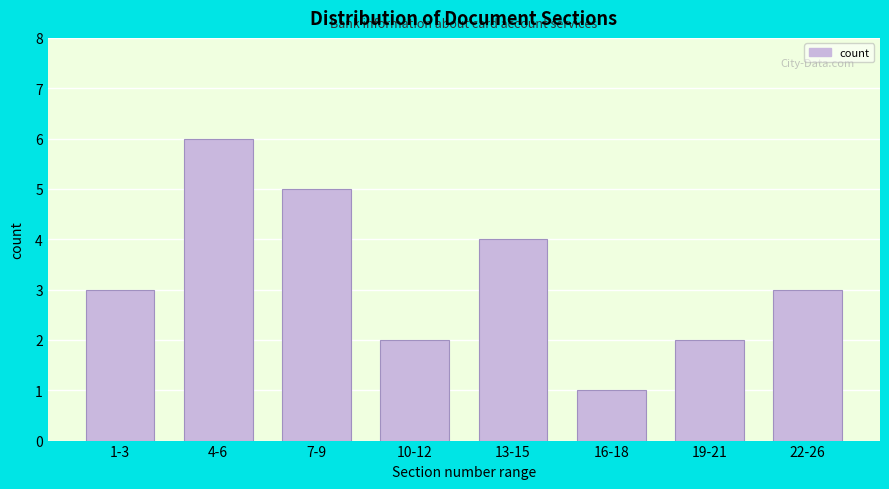

Reading right to left, what are all the values shown in this chart?

3	2	1	4	2	5	6	3